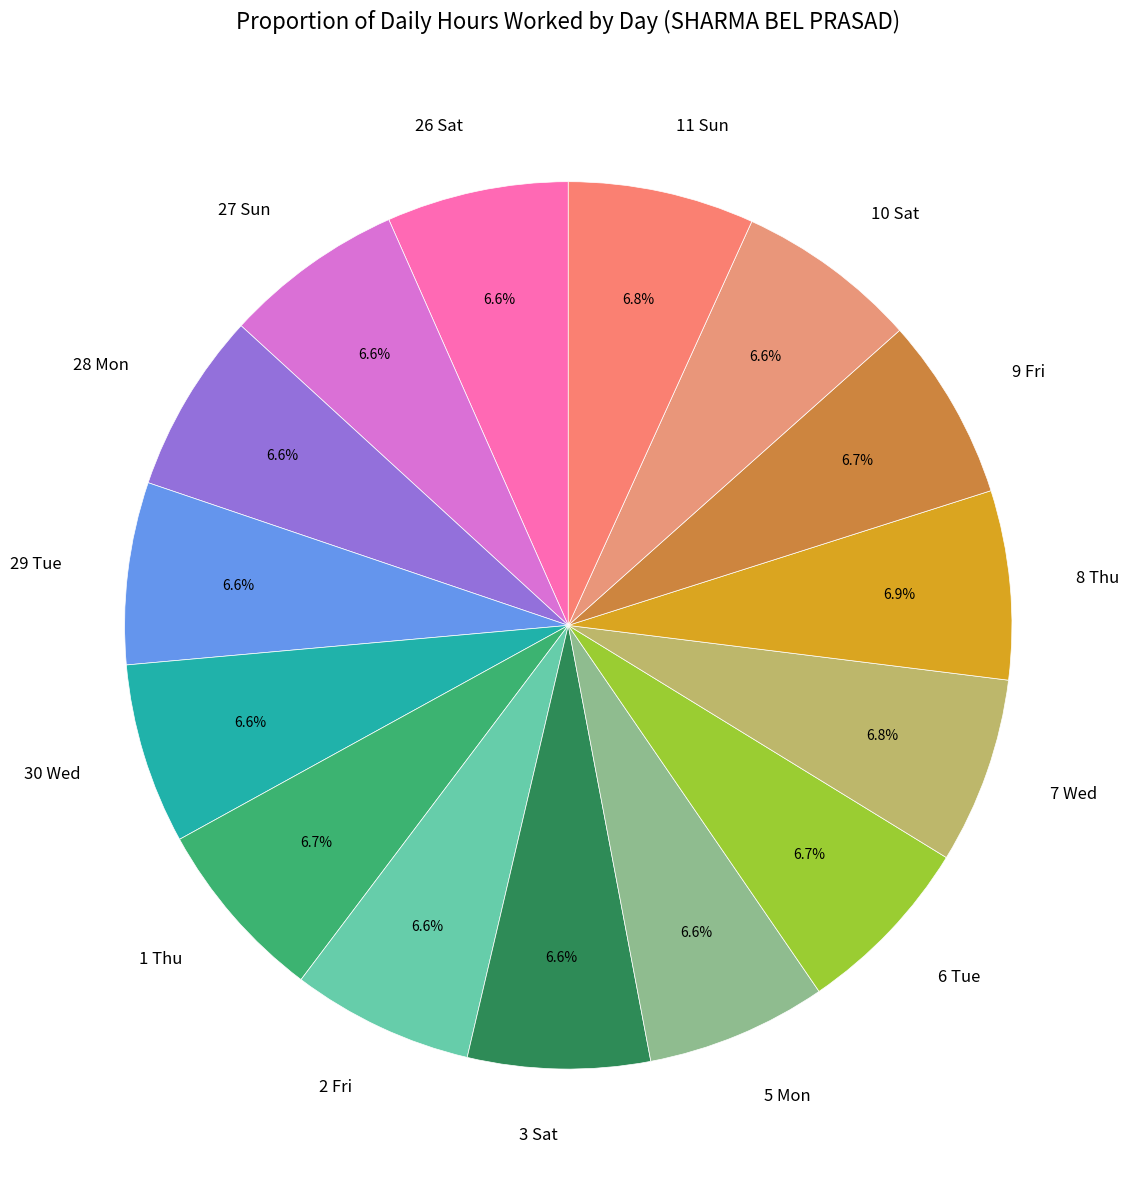

To the nearest percent, what percentage of the pie is 29 Tue?

7%